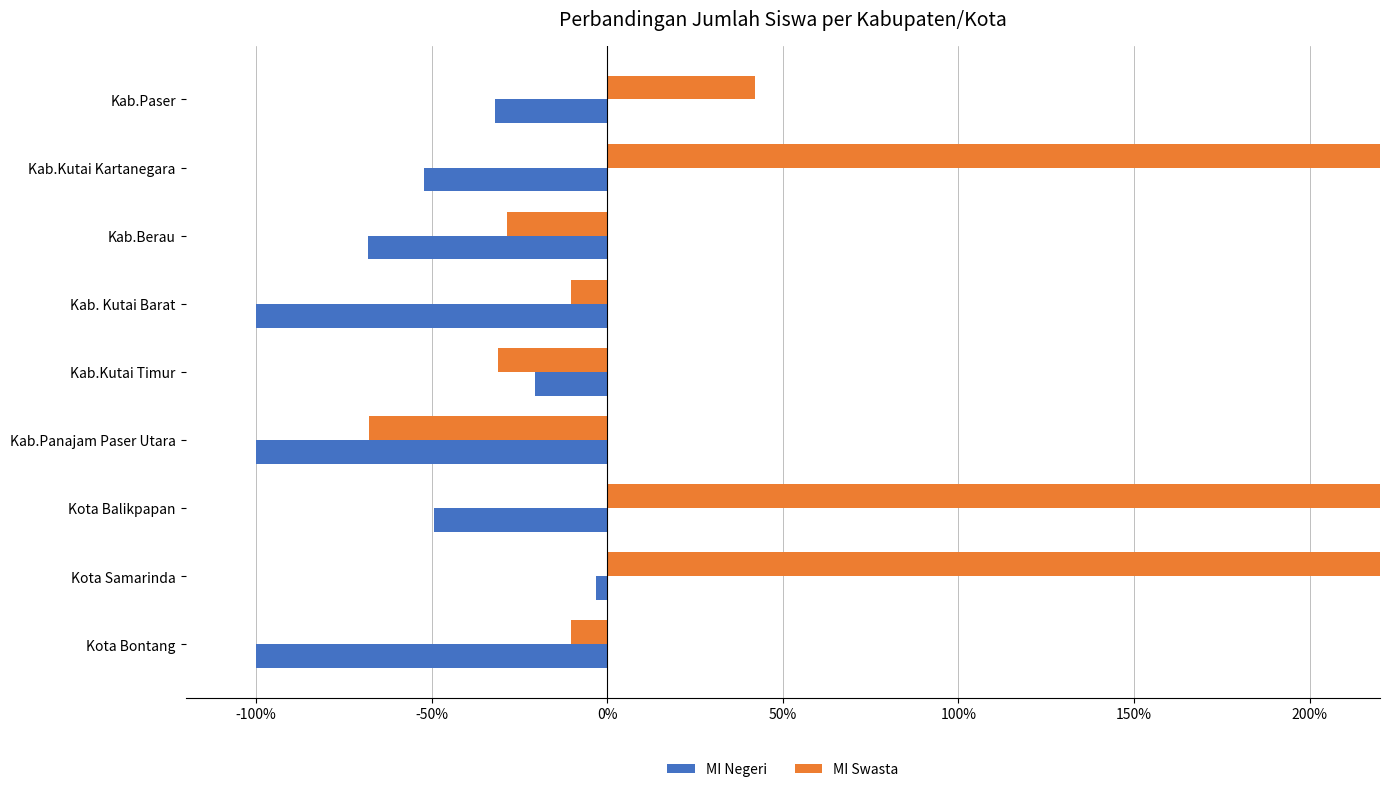

Rank the series at Kab.Panajam Paser Utara from highest to lowest value.

MI Swasta, MI Negeri